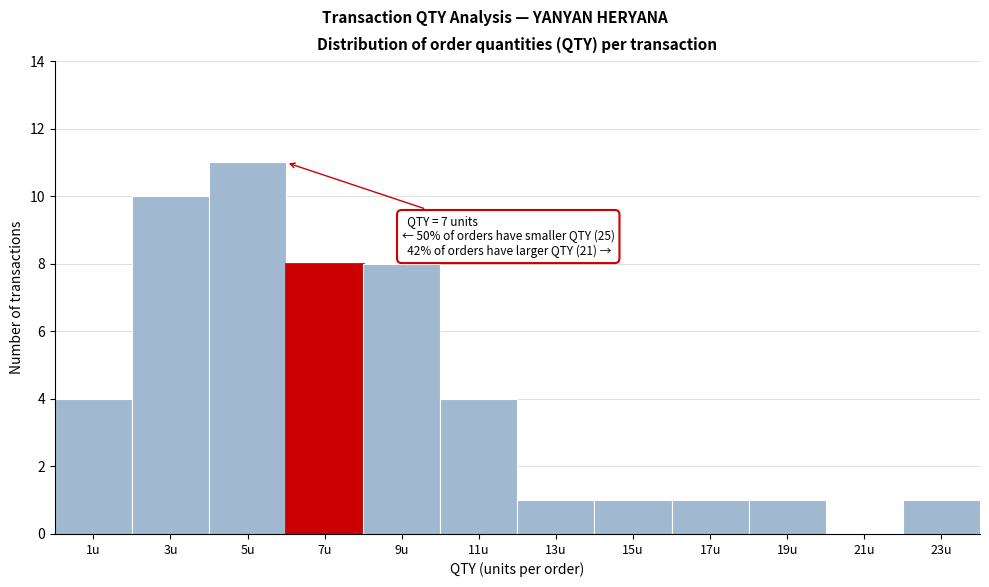

Reading left to right, what are all the values shown in this chart?

1u=4	3u=10	5u=11	7u=8	9u=8	11u=4	13u=1	15u=1	17u=1	19u=1	21u=0	23u=1